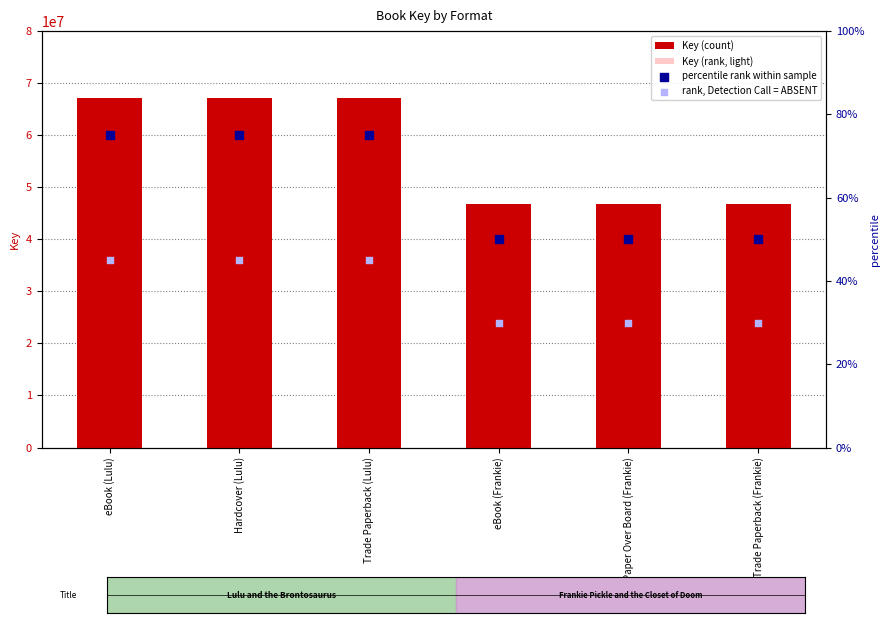

Which series reaches the maximum Y coordinate?

Key (count)